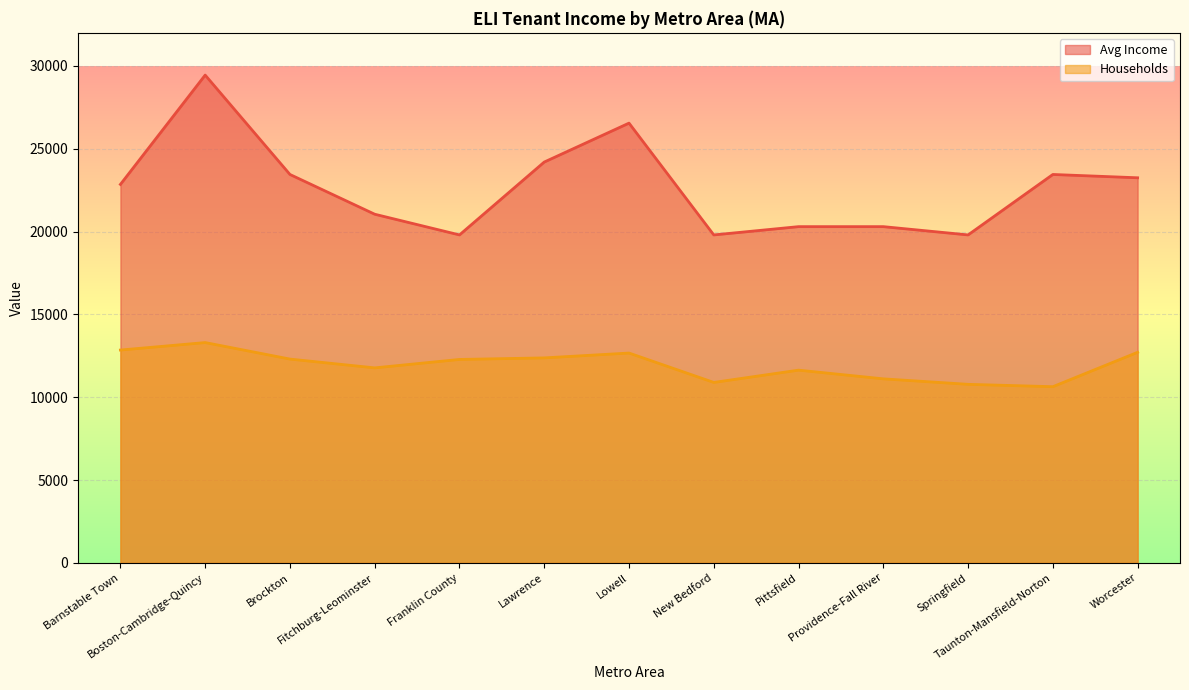

True or false: Avg Income and Households intersect in this chart.

False